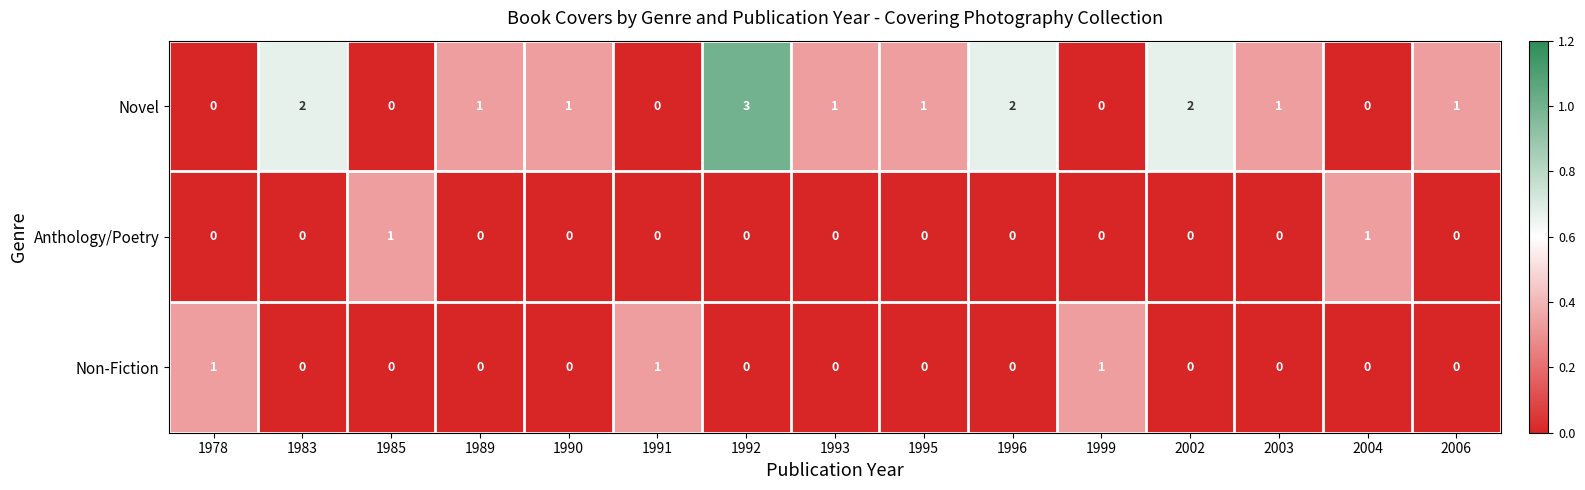

What is the maximum value for Novel?

3